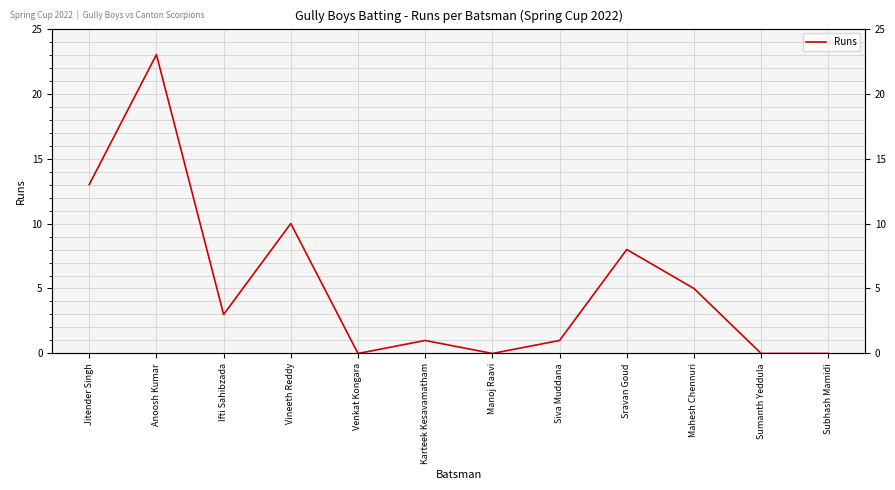

List the labels in order of value, largest first.

Anoosh Kumar, Jitender Singh, Vineeth Reddy, Sravan Goud, Mahesh Chennuri, Ifti Sahibzada, Karteek Kesavamatham, Siva Muddana, Venkat Kongara, Manoj Raavi, Sumanth Yeddula, Subhash Mamidi